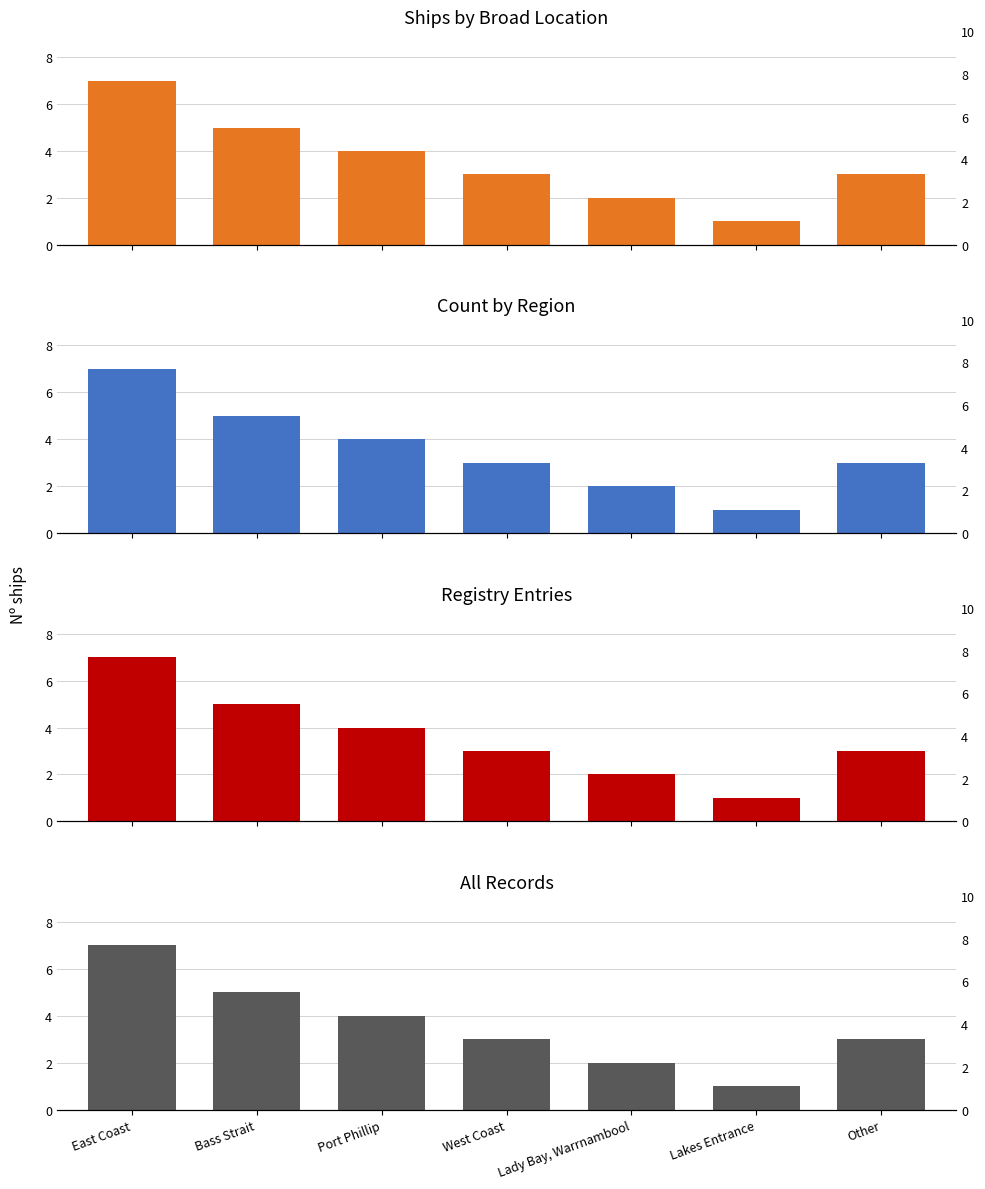

How many categories are shown in the chart?

7